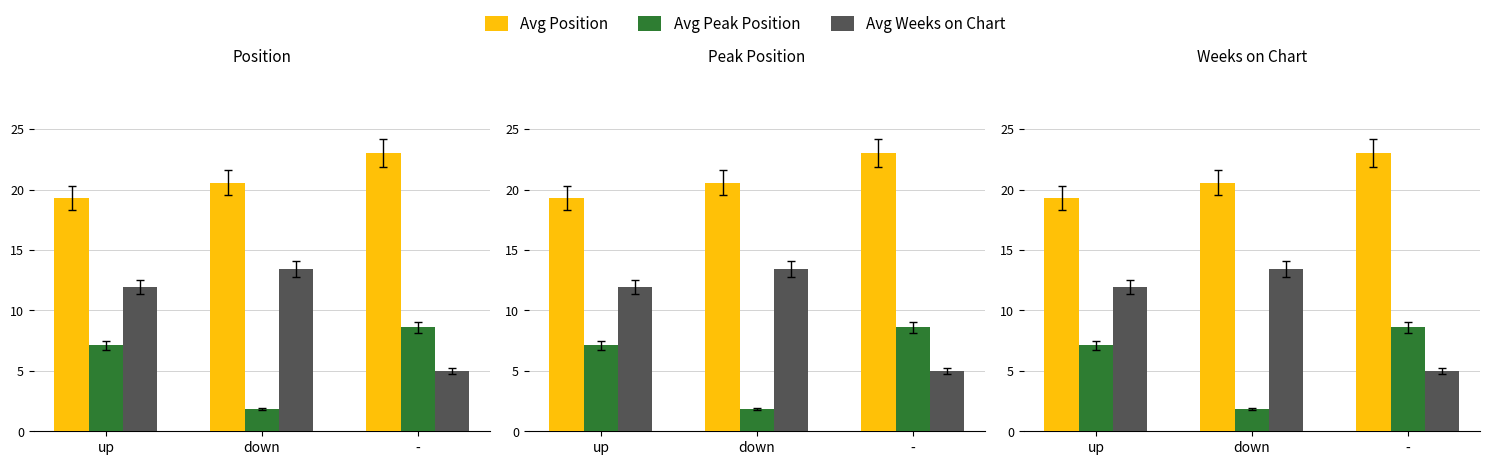

Does the chart contain any negative values?

No